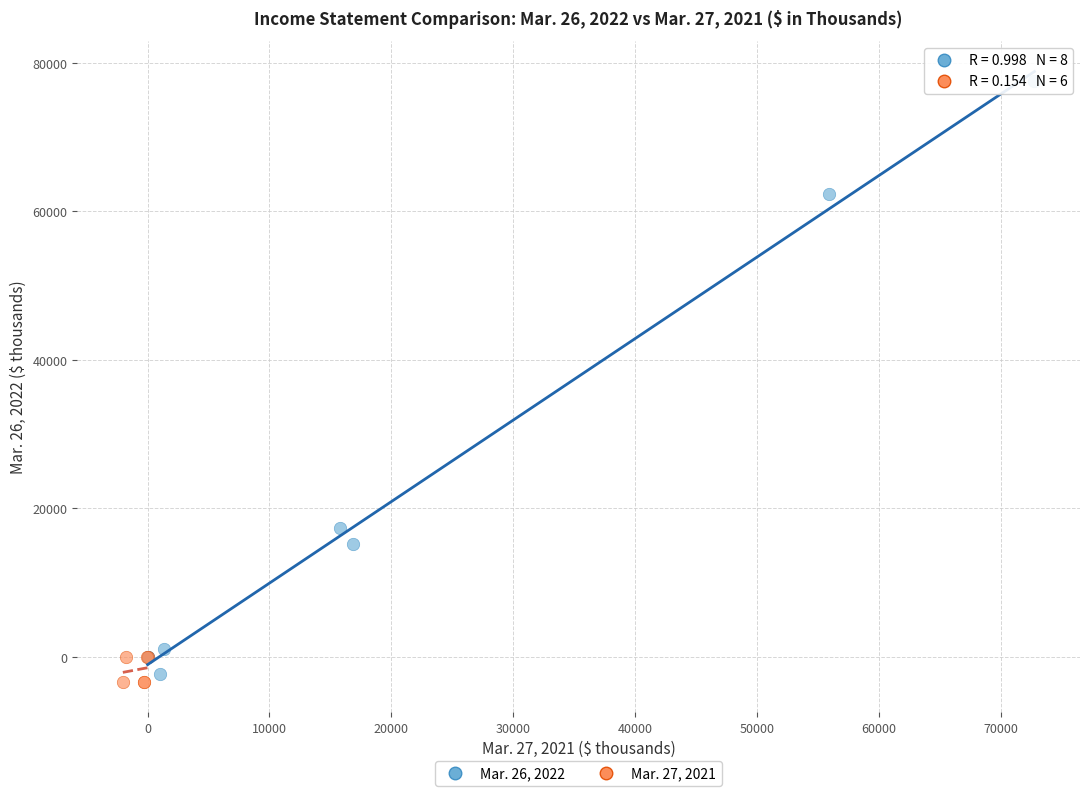

What are all the series names shown in the legend?

Mar. 26, 2022, Mar. 27, 2021